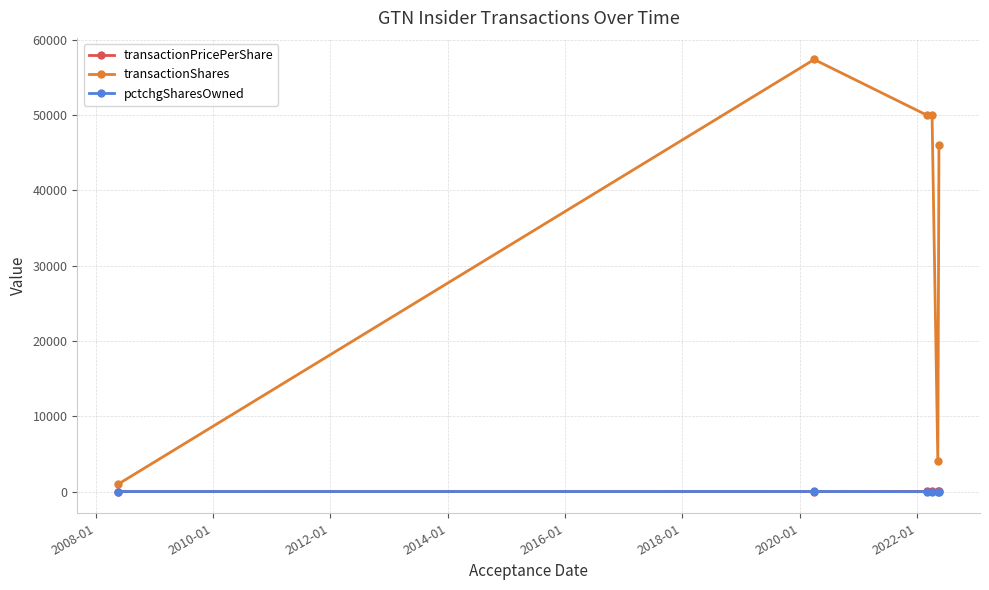

What is the maximum value for transactionShares?

57398.0